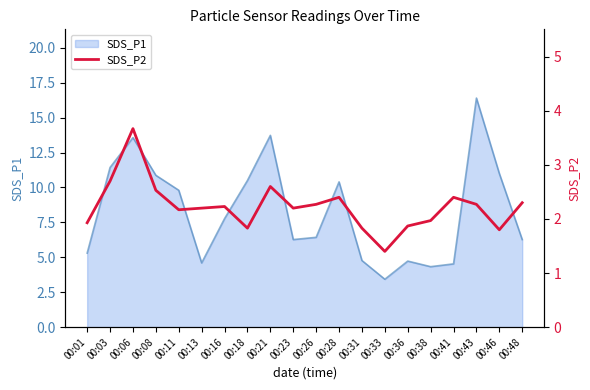

The value of SDS_P1 at 00:41 is 4.5. True or false?

True